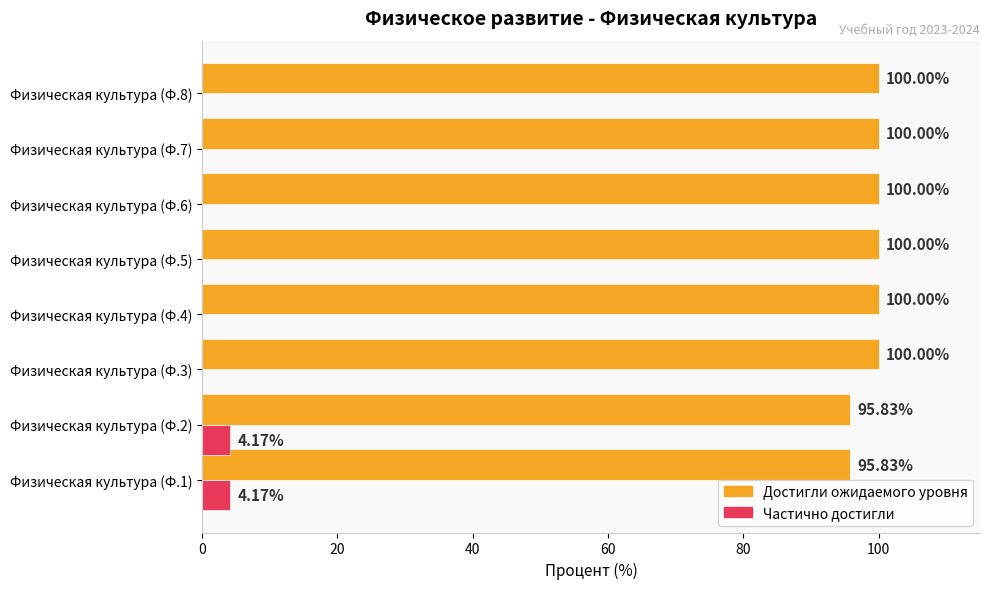

What is the total value across all series at Физическая культура (Ф.4)?

100.0